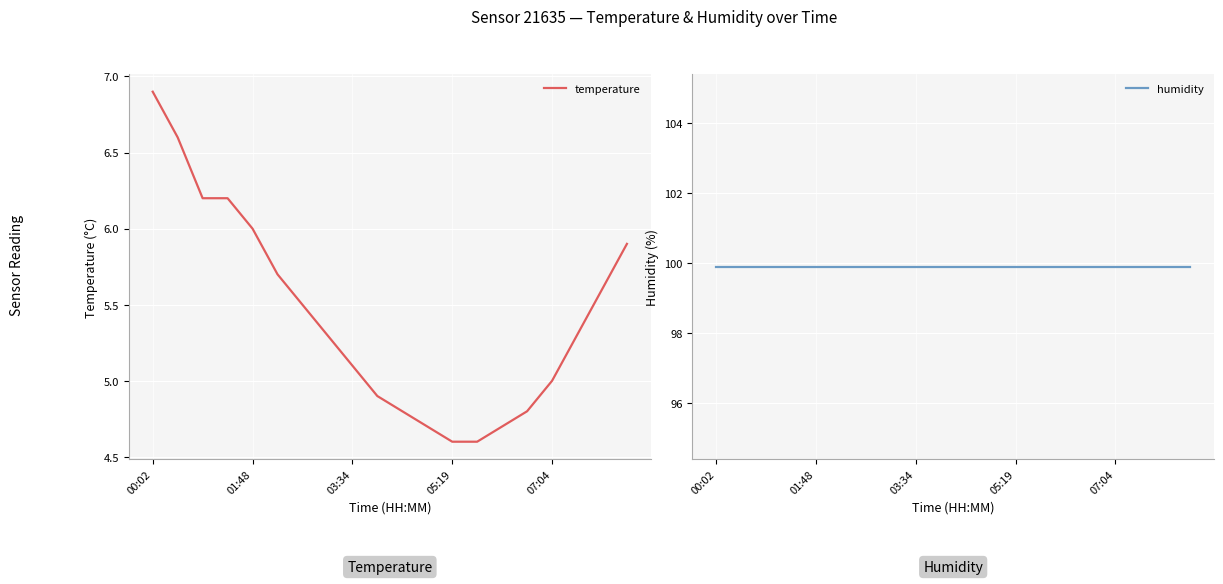

At how many categories does at least one series exceed 7?

20